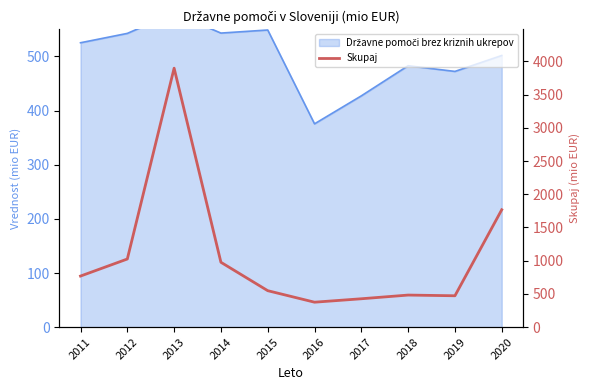

Rank the categories by value from lowest to highest.

2016, 2017, 2019, 2018, 2015, 2011, 2014, 2012, 2020, 2013